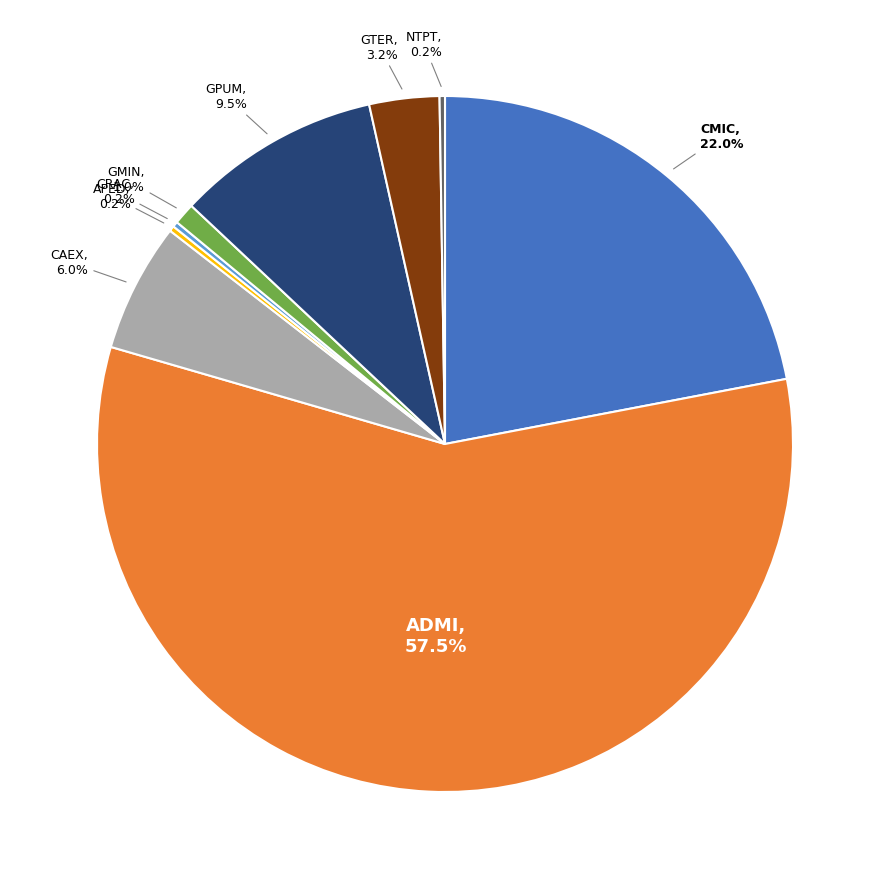

Is there a majority slice in this chart?

Yes